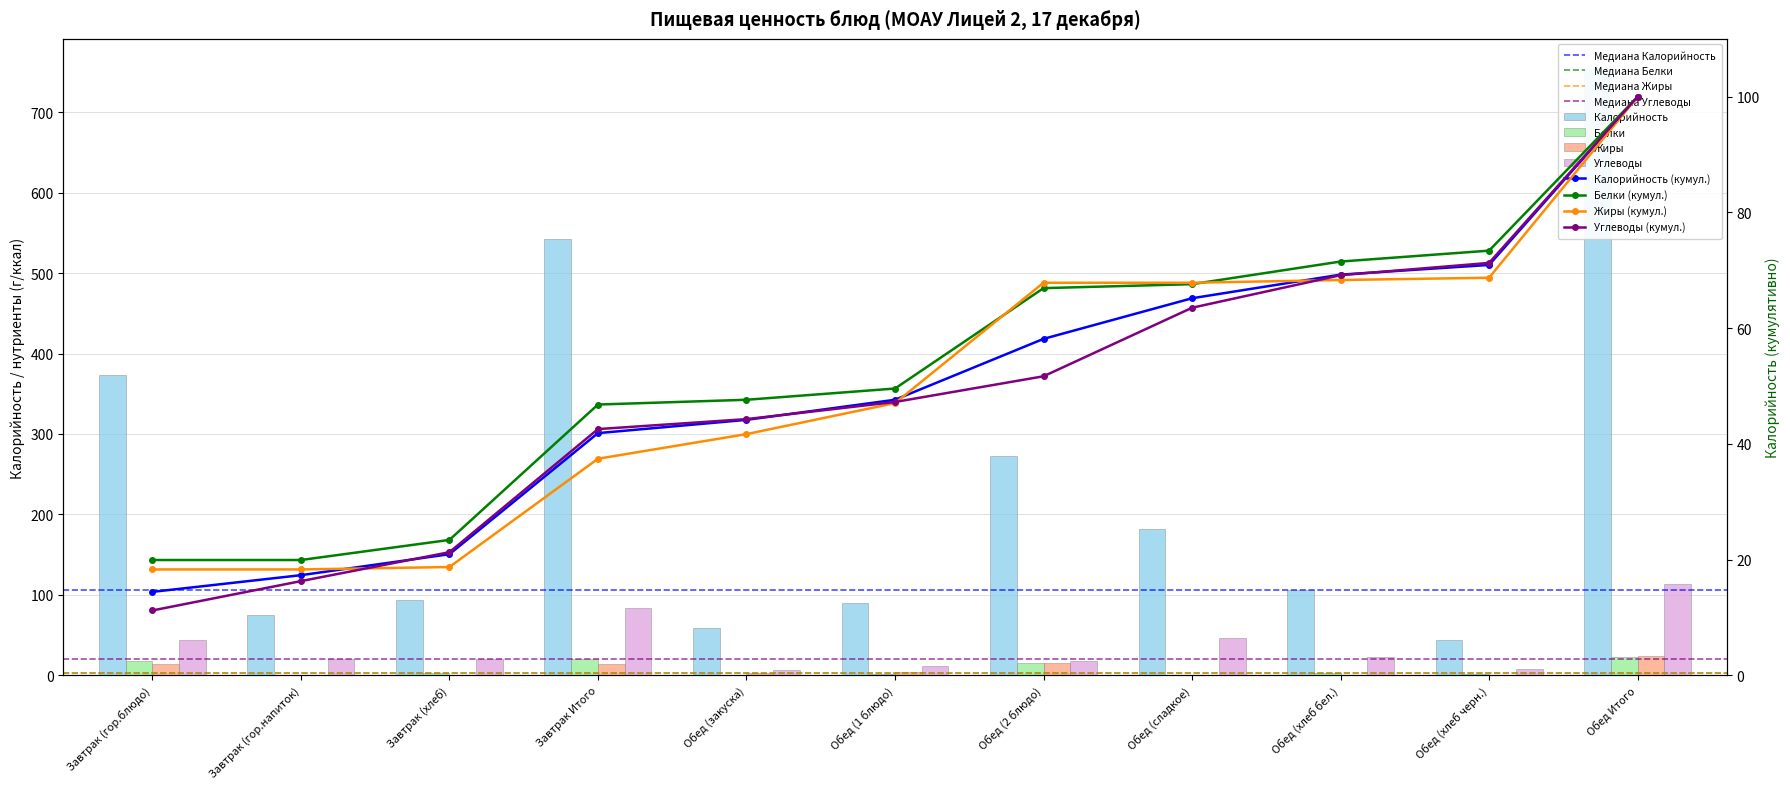

What is the label of the 11th bar from the left?

Обед Итого